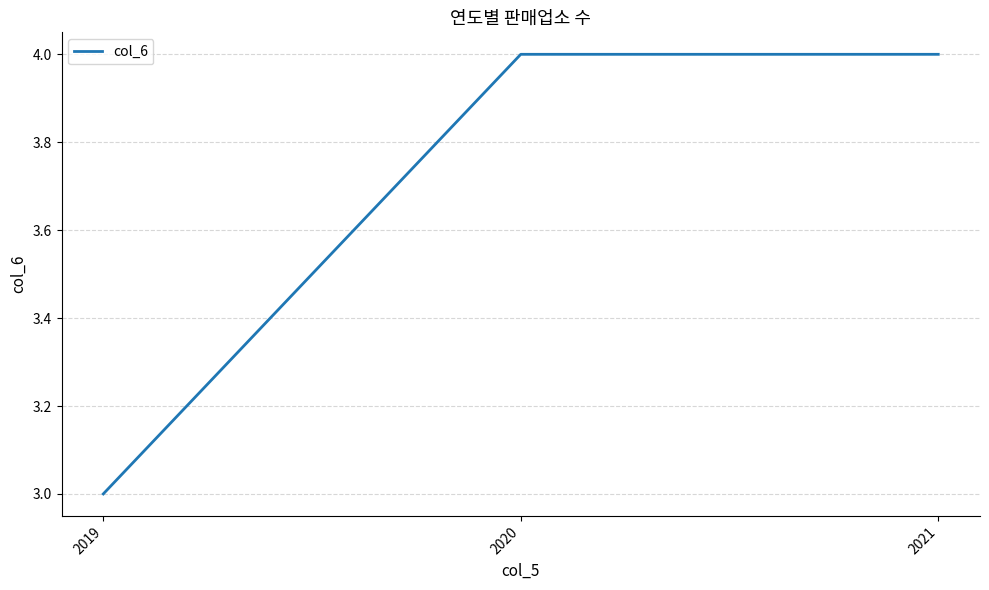

Reading left to right, list all the values displayed in this chart.

2019=3	2020=4	2021=4